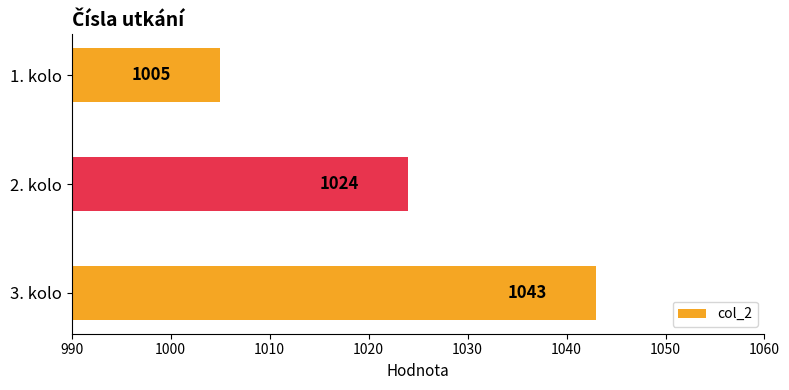

Reading top to bottom, what are all the values shown in this chart?

1. kolo=1005	2. kolo=1024	3. kolo=1043